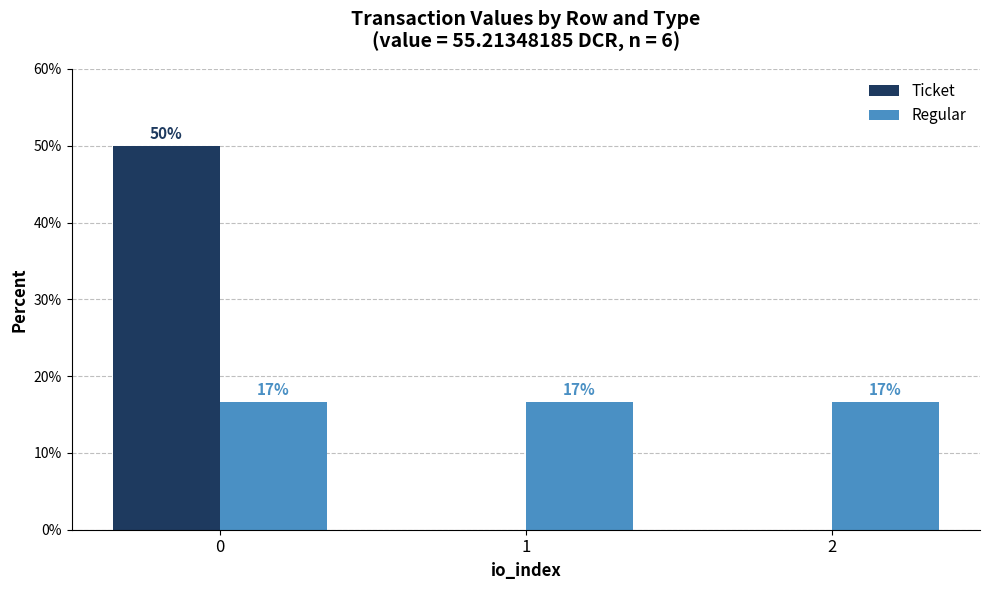

Does the chart contain stacked bars?

No